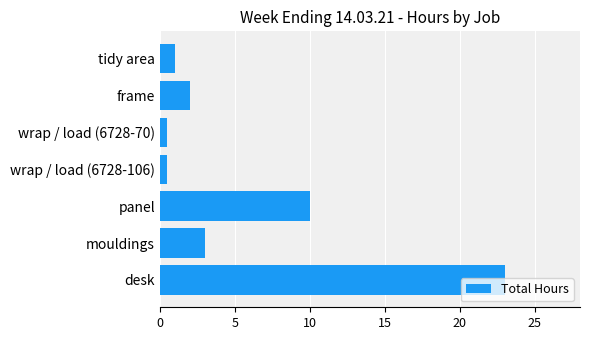

Which has a higher value, wrap / load (6728-70) or mouldings?

mouldings